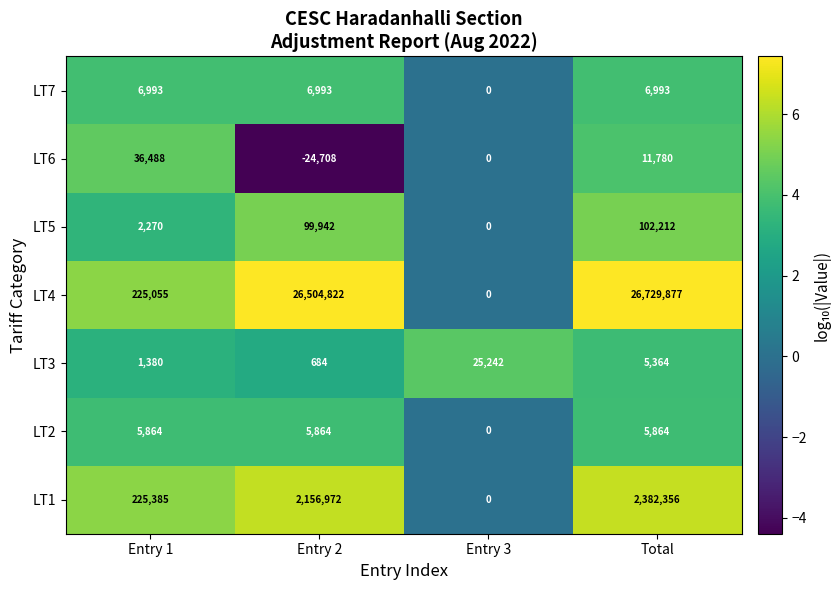

How many categories are shown in the chart?

4